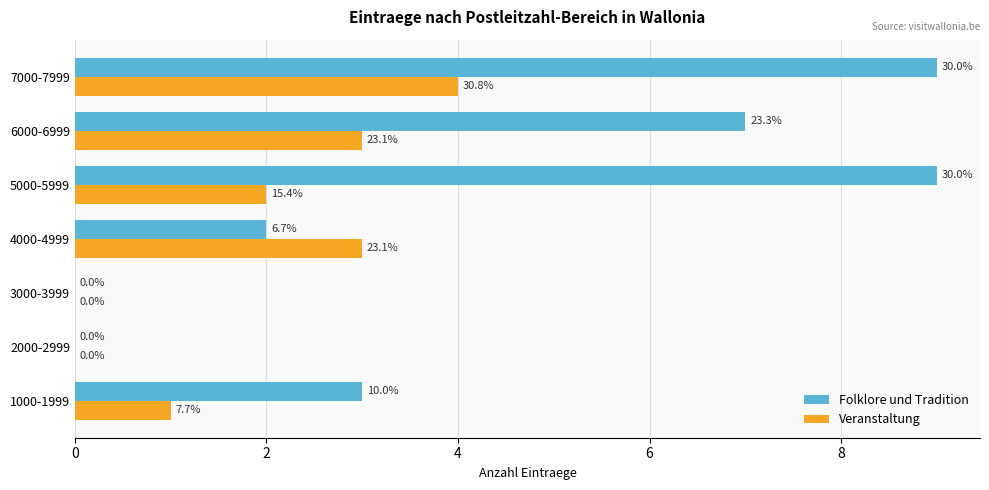

How many Folklore und Tradition values are between 0 and 9?

7